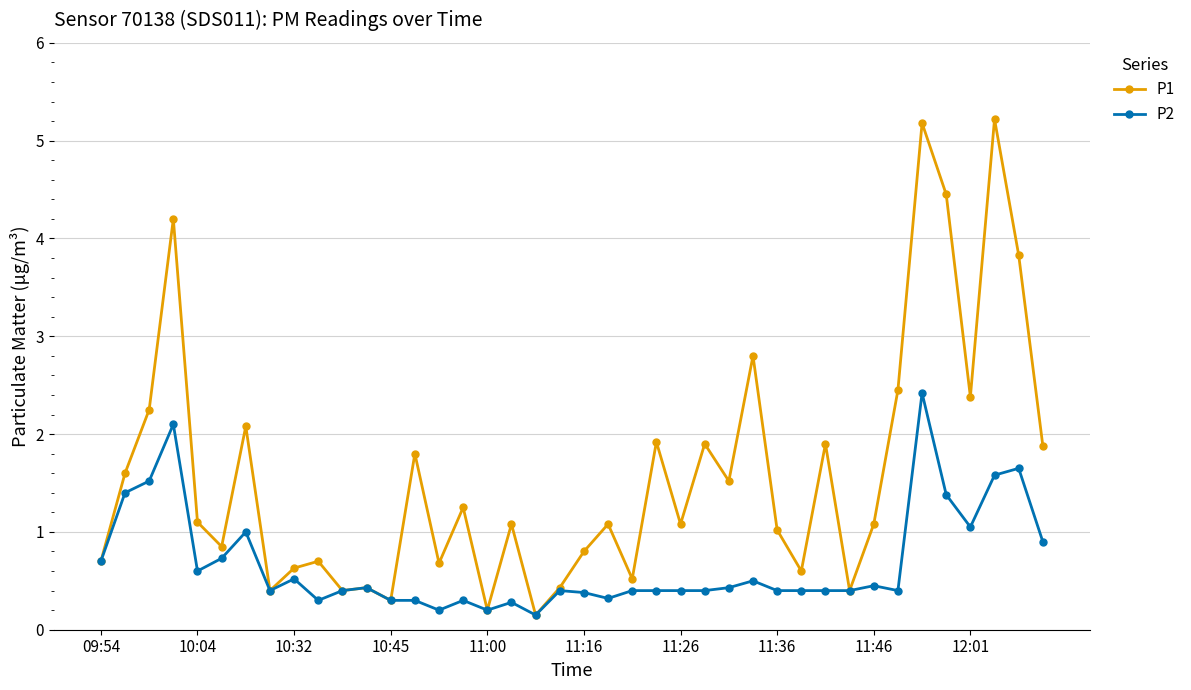

How many lines are shown in the chart?

2